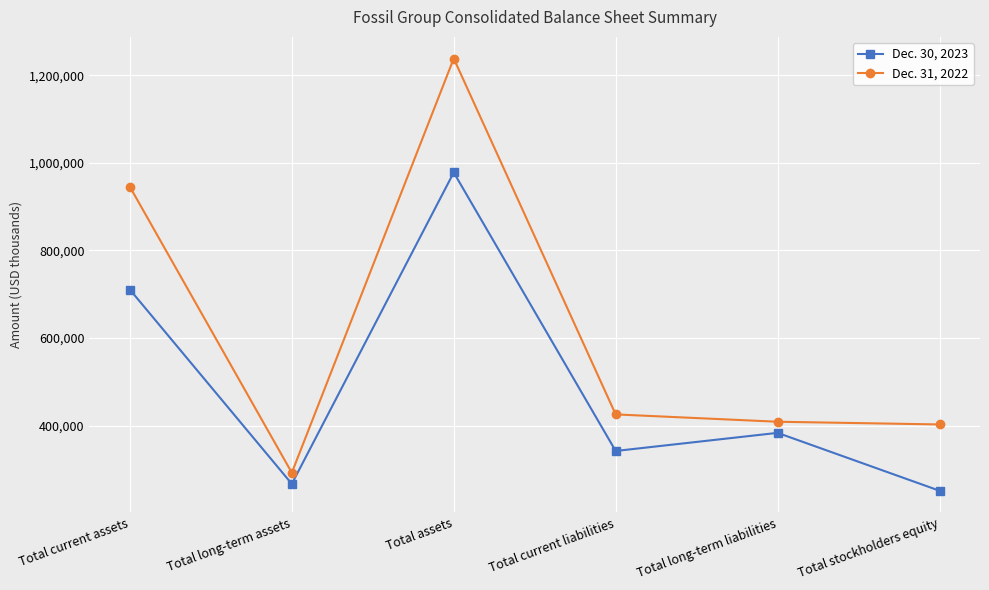

True or false: Dec. 30, 2023 and Dec. 31, 2022 intersect in this chart.

False